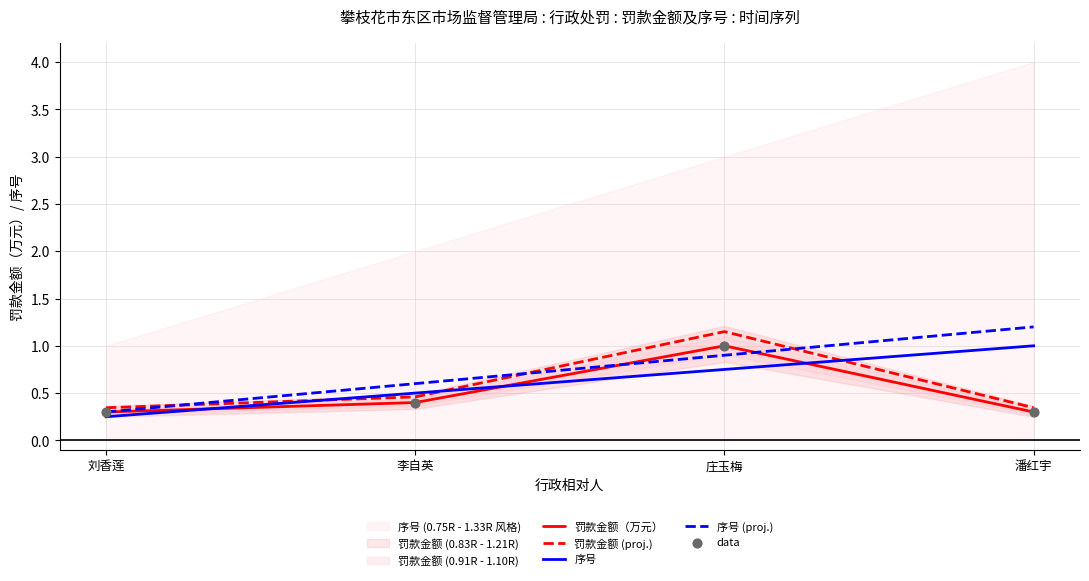

What is the total value across all series at 李自英?

2.4